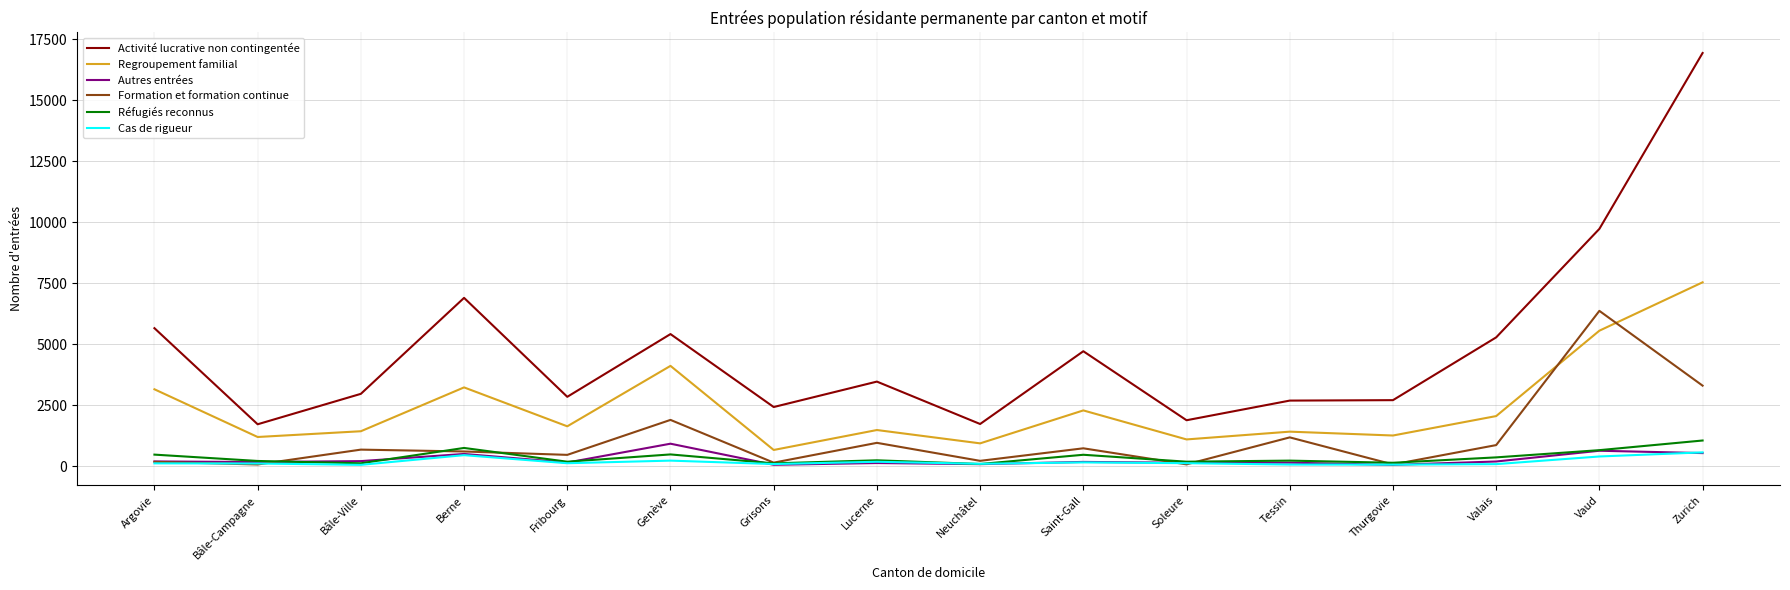

At which category is the sum across all series the highest?

Zurich